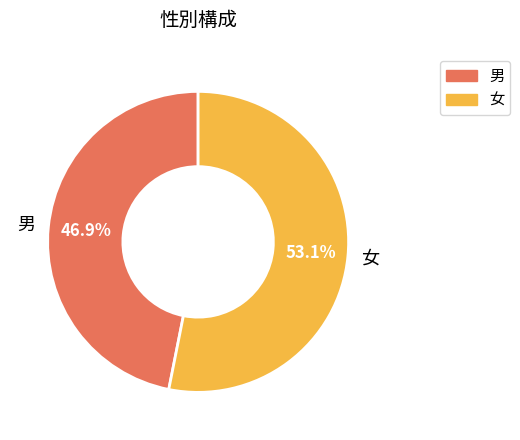

To the nearest percent, what is the combined percentage of 男 and 女?

100%